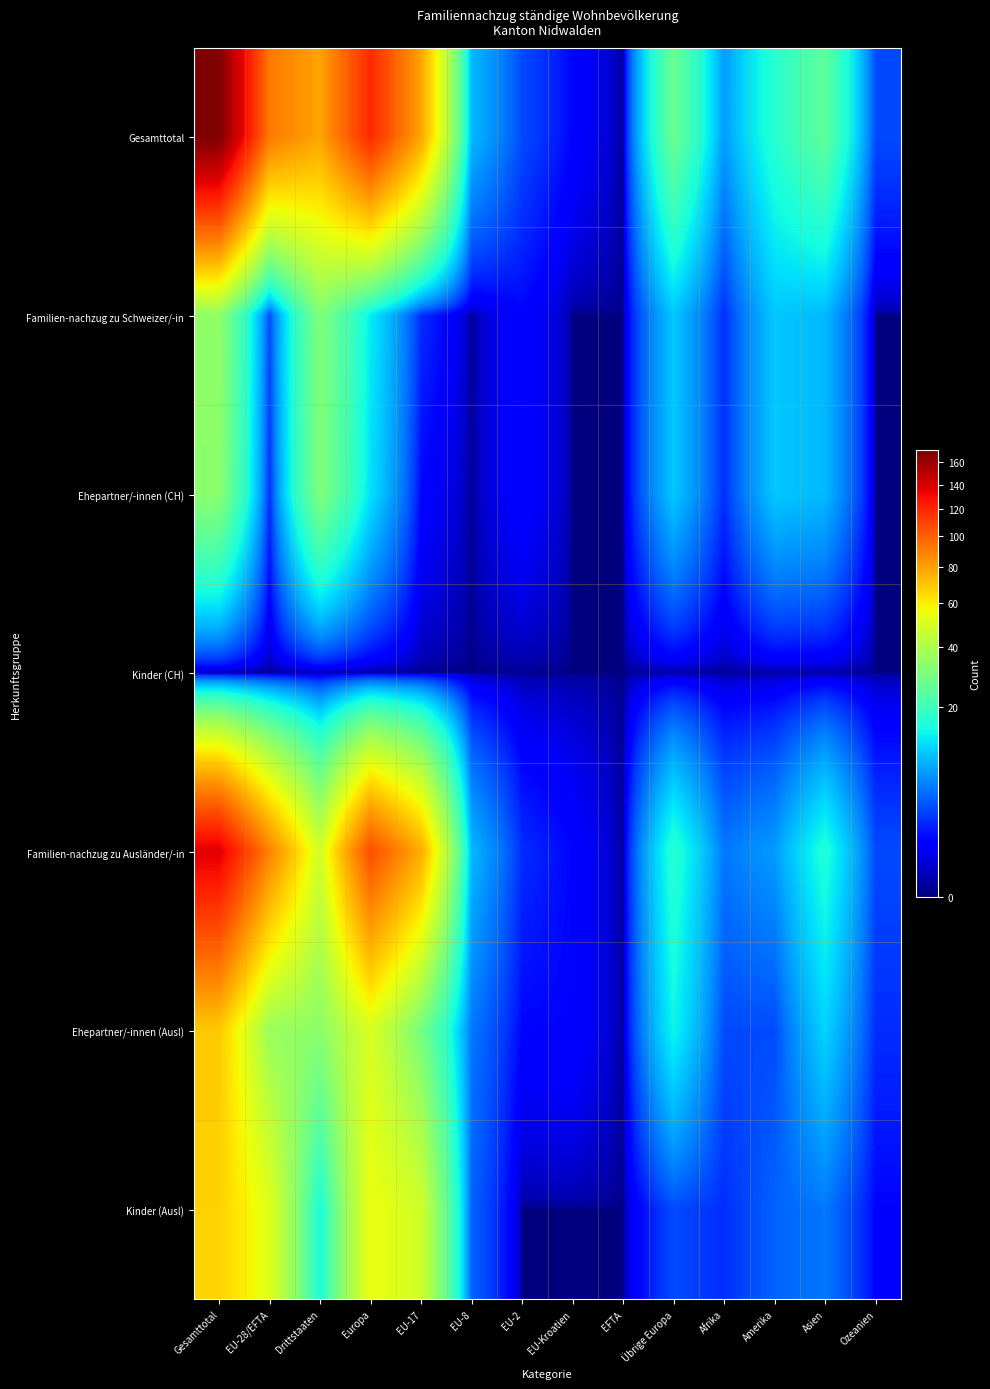

Which category has the lowest value across all series?

EFTA